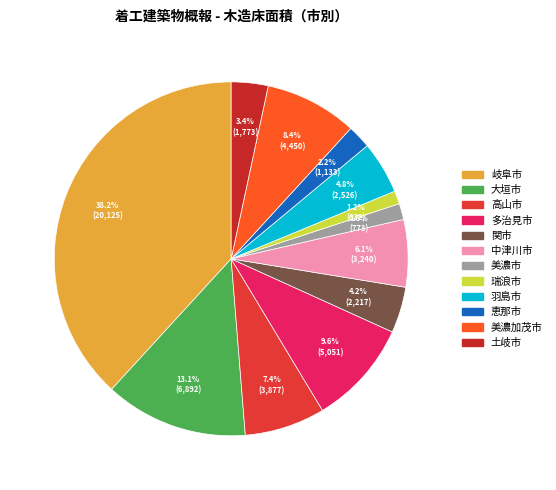

Is the sum of 関市 and 中津川市 greater than half?

No